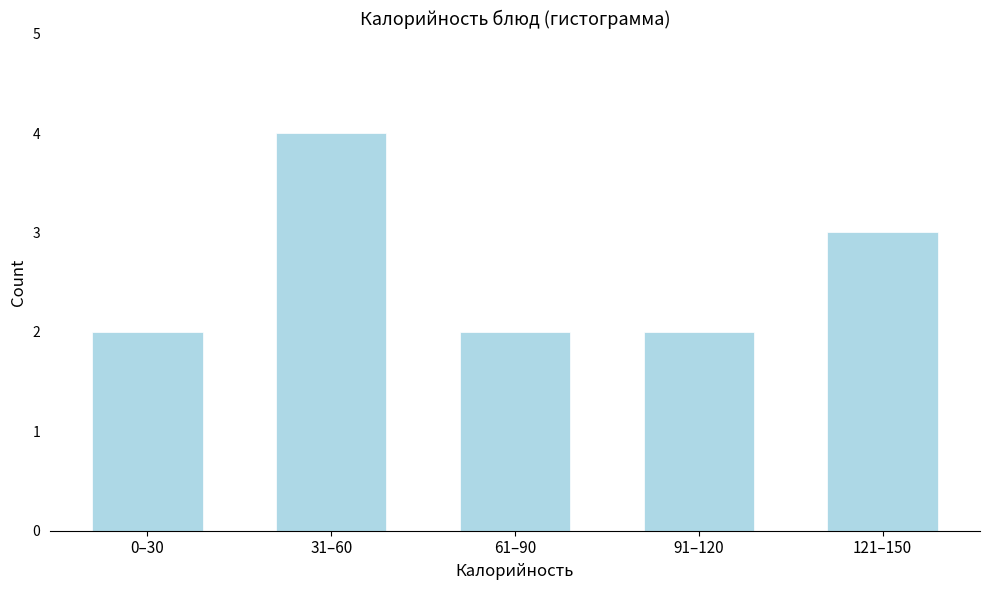

Reading left to right, extract all data points from this chart.

2	4	2	2	3